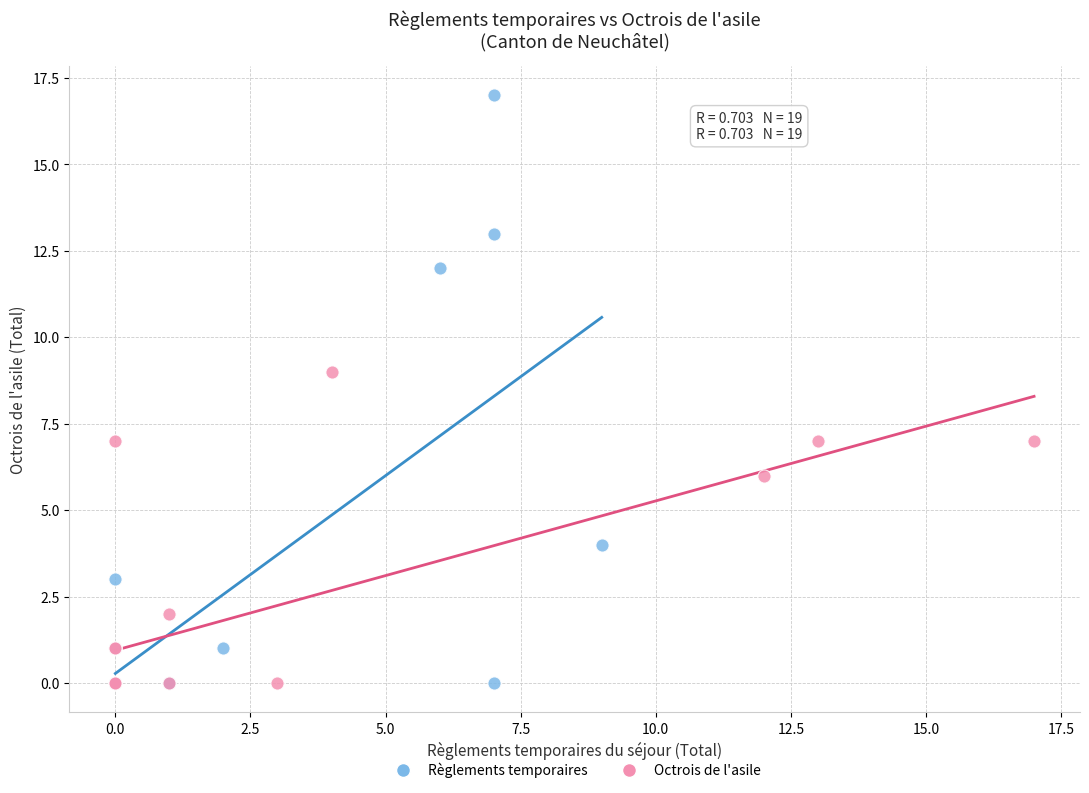

What are all the series names shown in the legend?

Règlements temporaires, Octrois de l'asile